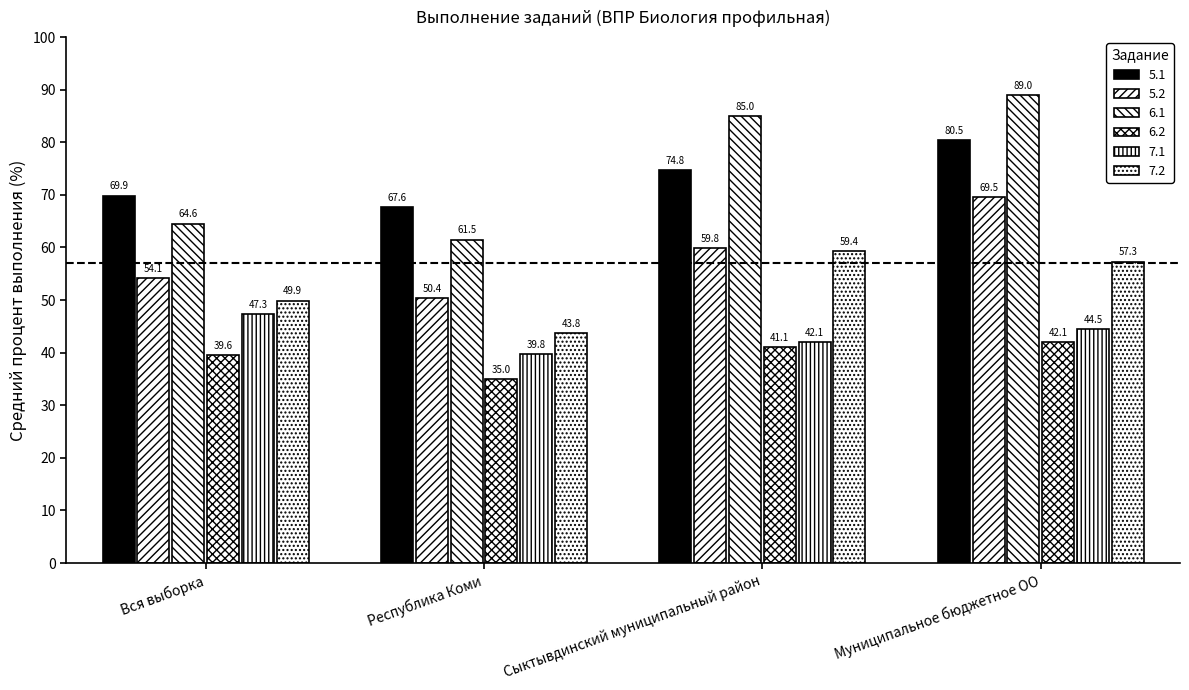

Where is 7.1 nearest to the value 43?

Сыктывдинский муниципальный район